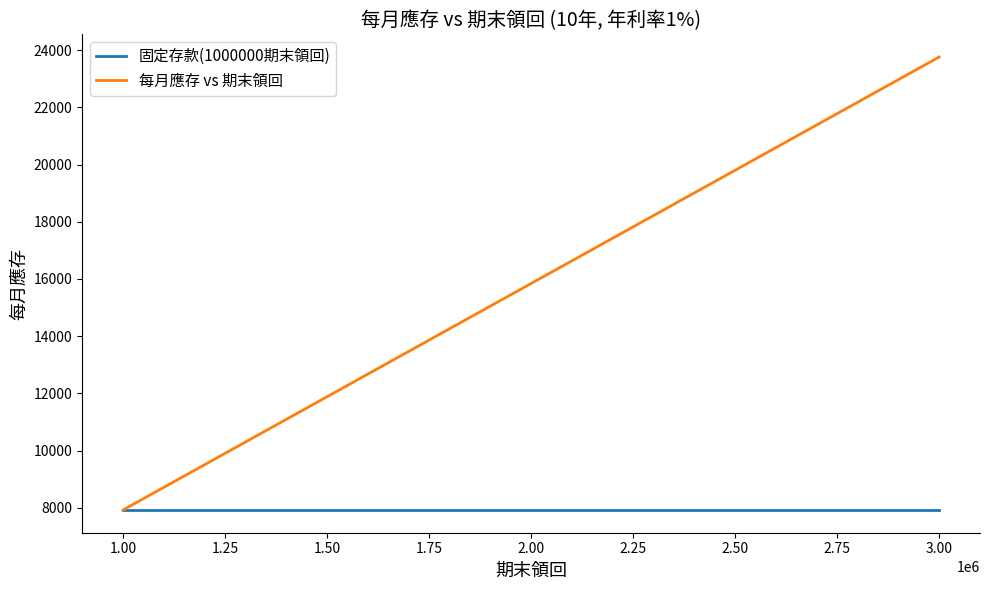

List the series in order of their peak value, lowest first.

固定存款(1000000期末領回), 每月應存 vs 期末領回